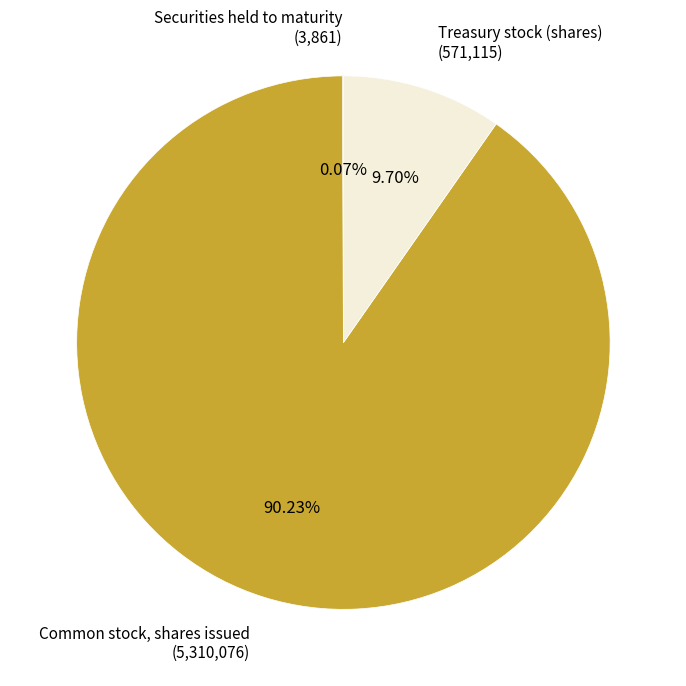

Which category accounts for the majority?

Common stock, shares issued